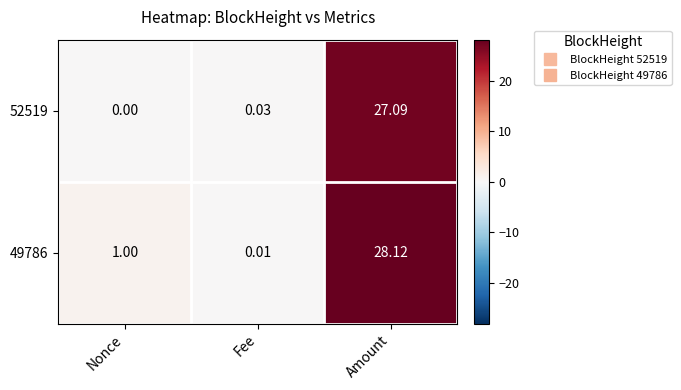

At which label is 52519 closest to 13?

Fee